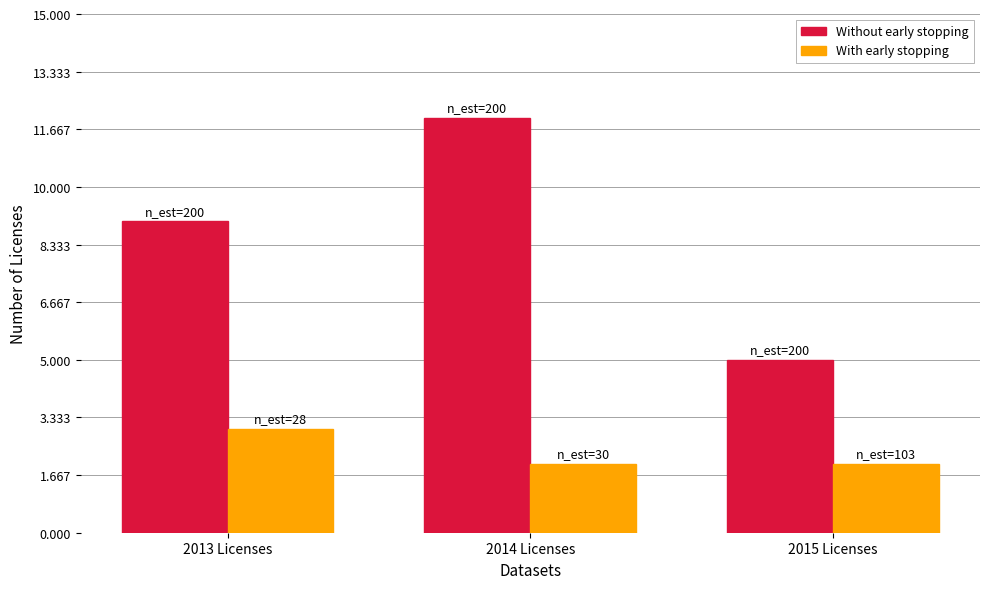

How many distinct data groups are displayed?

2